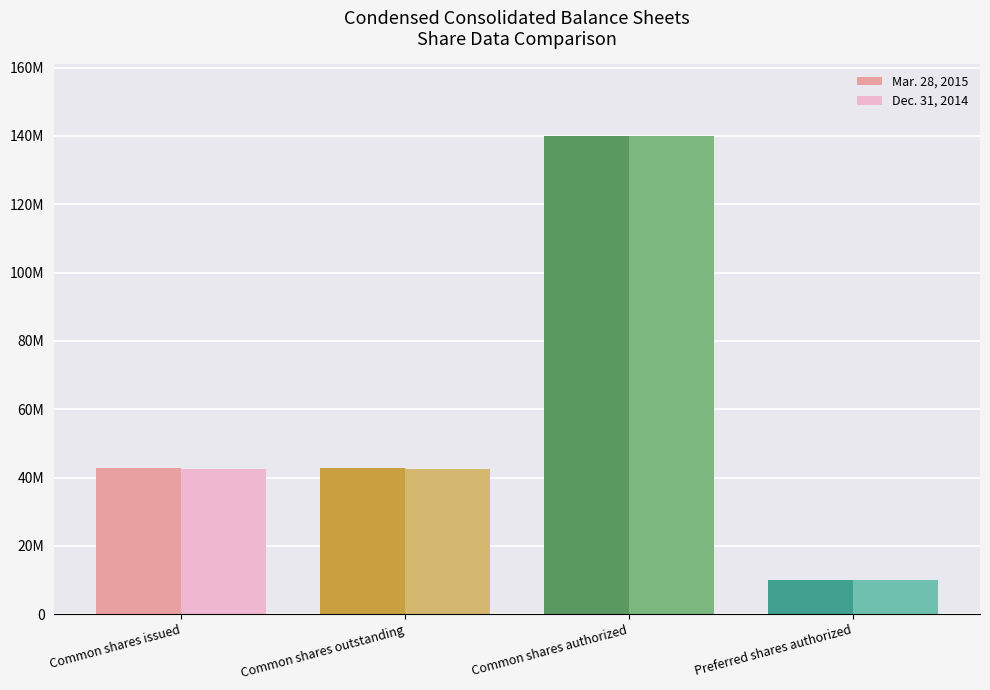

Are the bars horizontal?

No